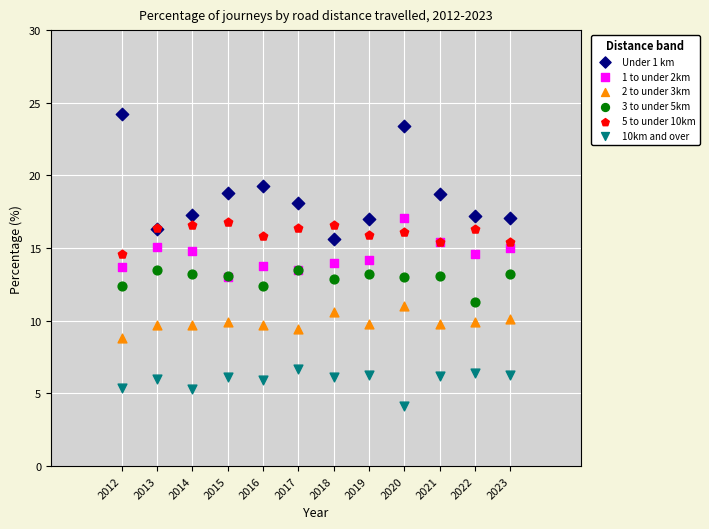

What are all the series names shown in the legend?

Under 1 km, 1 to under 2km, 2 to under 3km, 3 to under 5km, 5 to under 10km, 10km and over